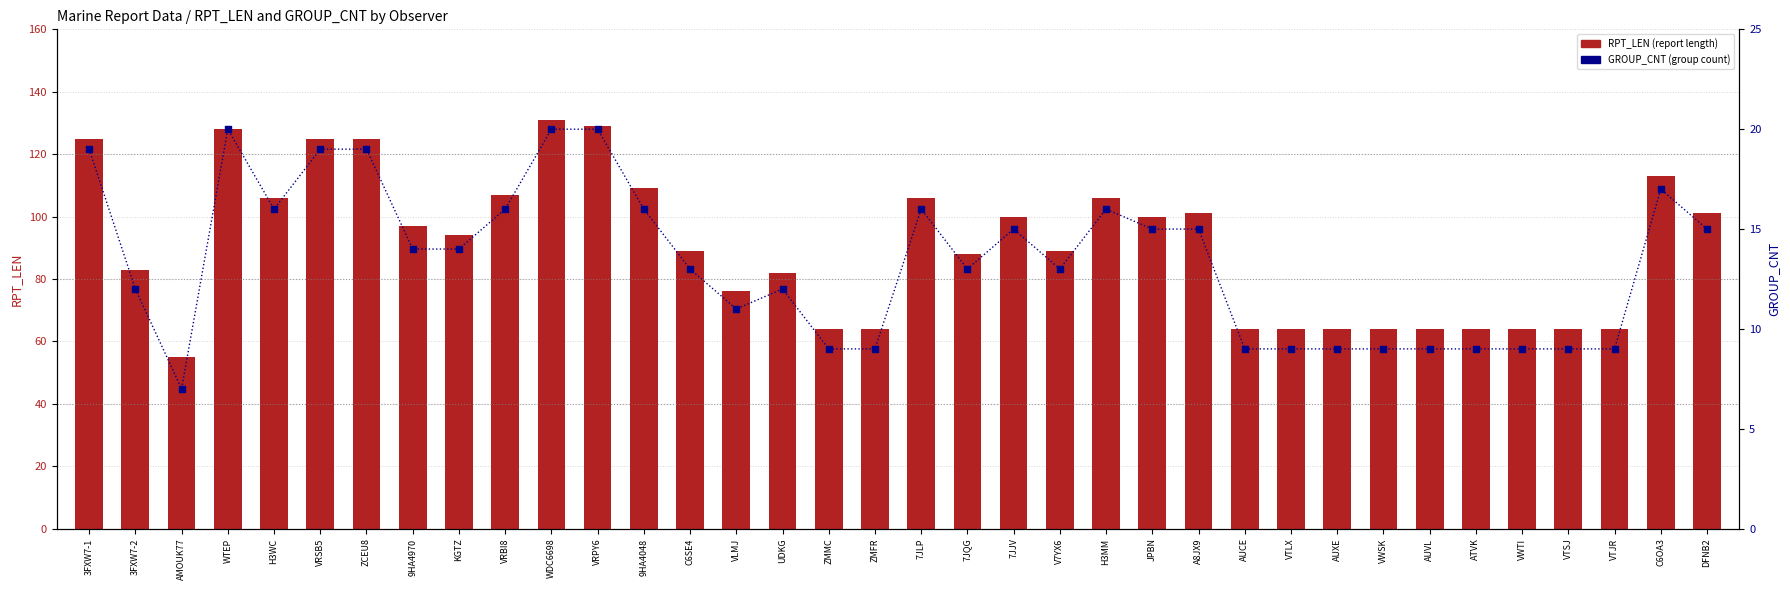

At how many categories does at least one series exceed 37?

36